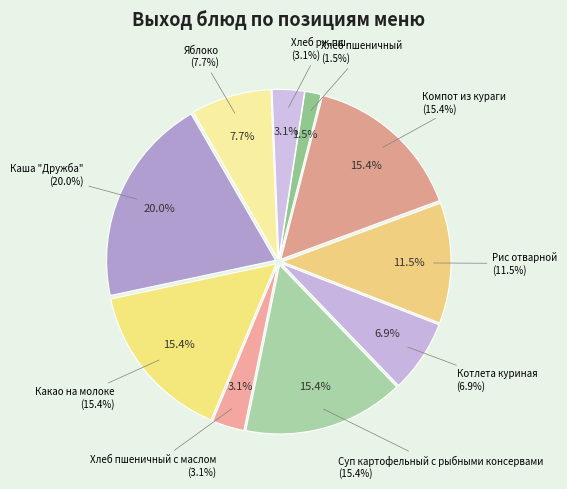

True or false: Рис отварной accounts for 22% of the total.

False